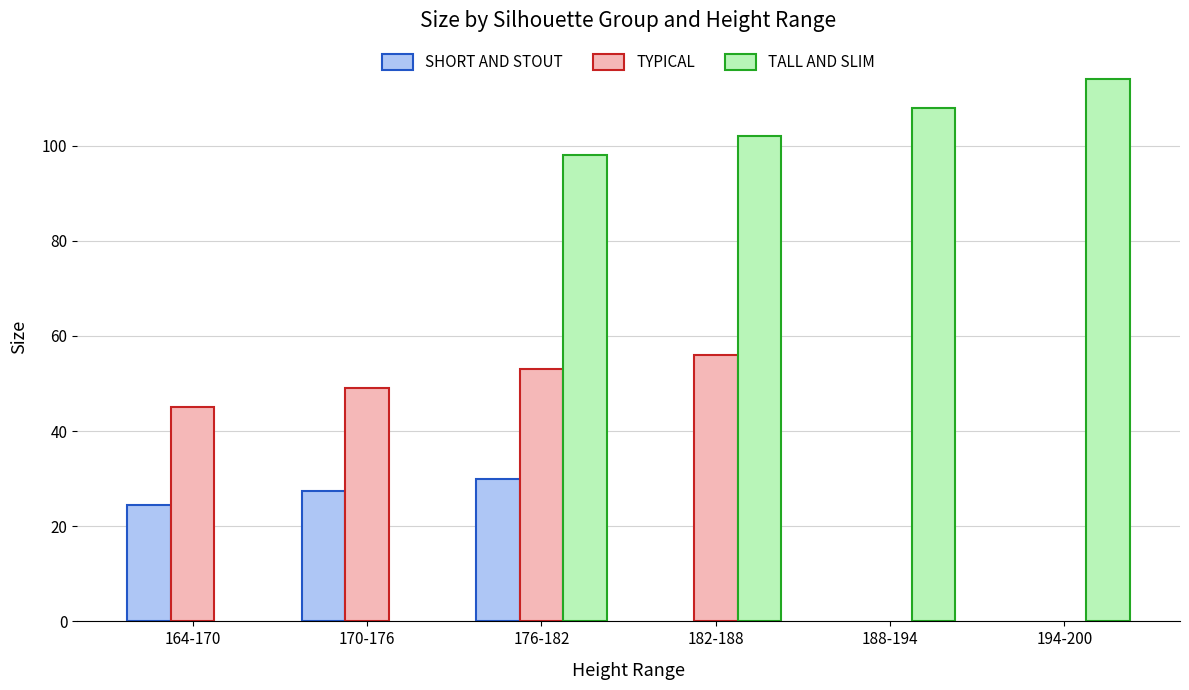

Is the value of TYPICAL at 170-176 greater than the value of TALL AND SLIM at 182-188?

No